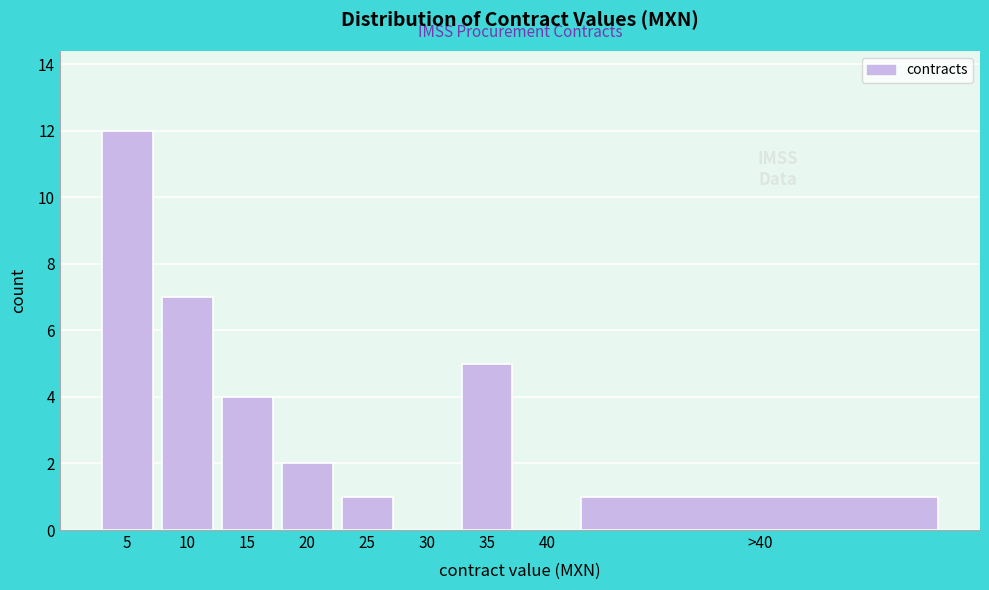

Reading left to right, transcribe all the data shown in this chart.

5=12	10=7	15=4	20=2	25=1	30=0	35=5	40=0	>40=1